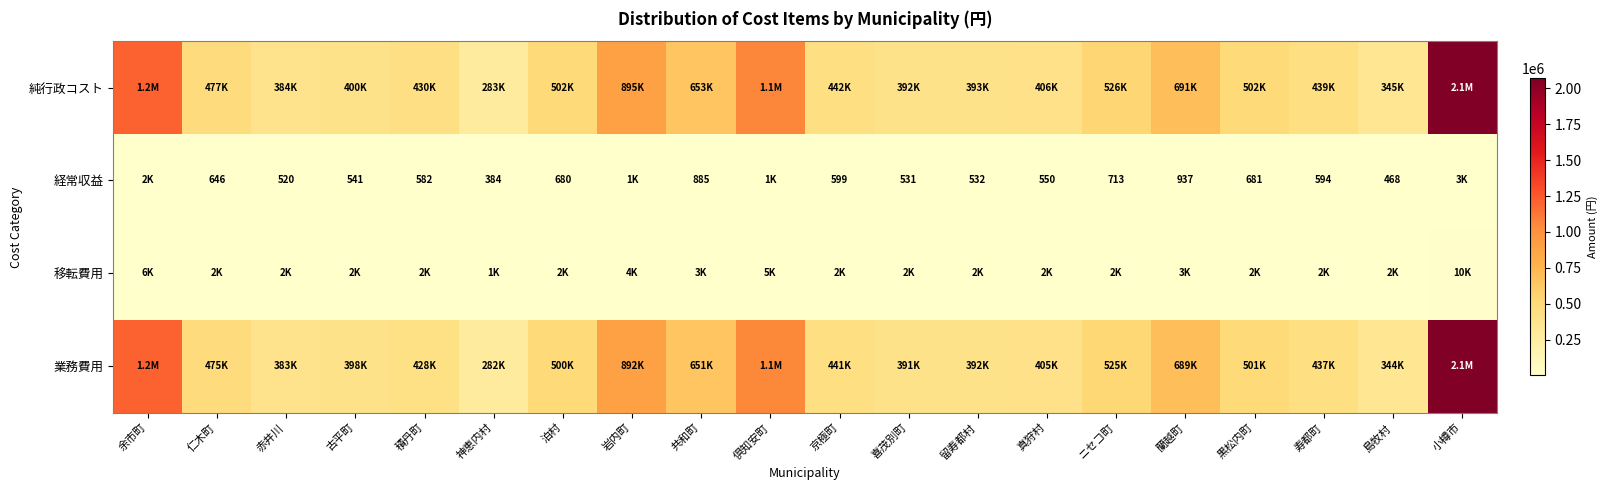

Is the value of 純行政コスト at 赤井川 greater than the value of 経常収益 at 留寿都村?

Yes